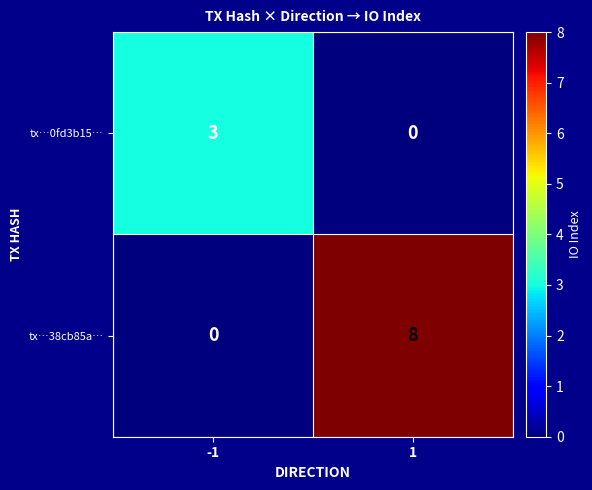

What is the greatest value displayed?

8